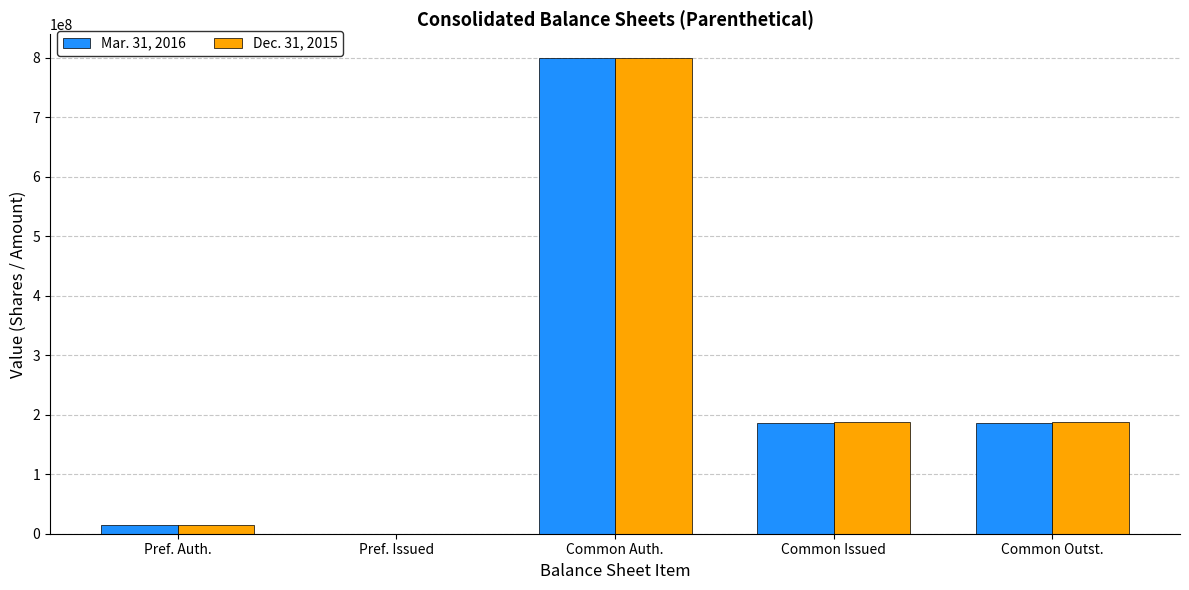

What is the approximate value of Mar. 31, 2016 at Common Outst., to the nearest 50?

186694150